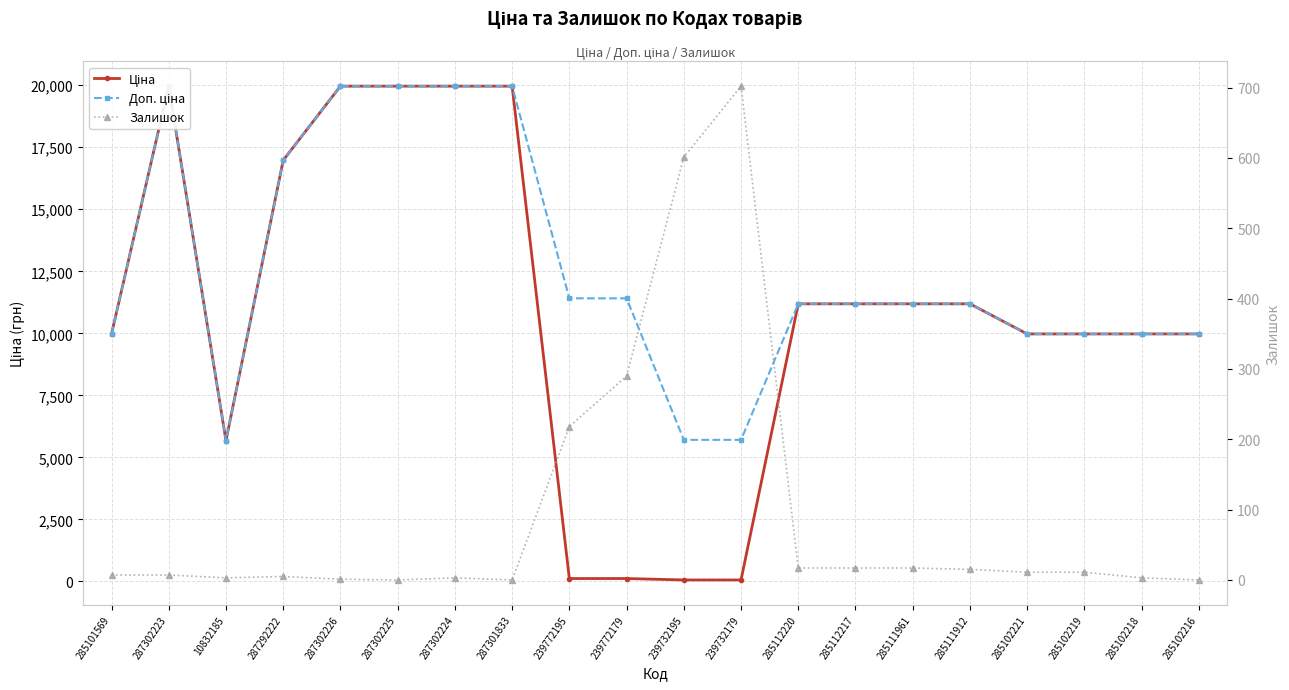

What is the sum of the Доп. ціна values at 10832185 and 285102216?

15648.8